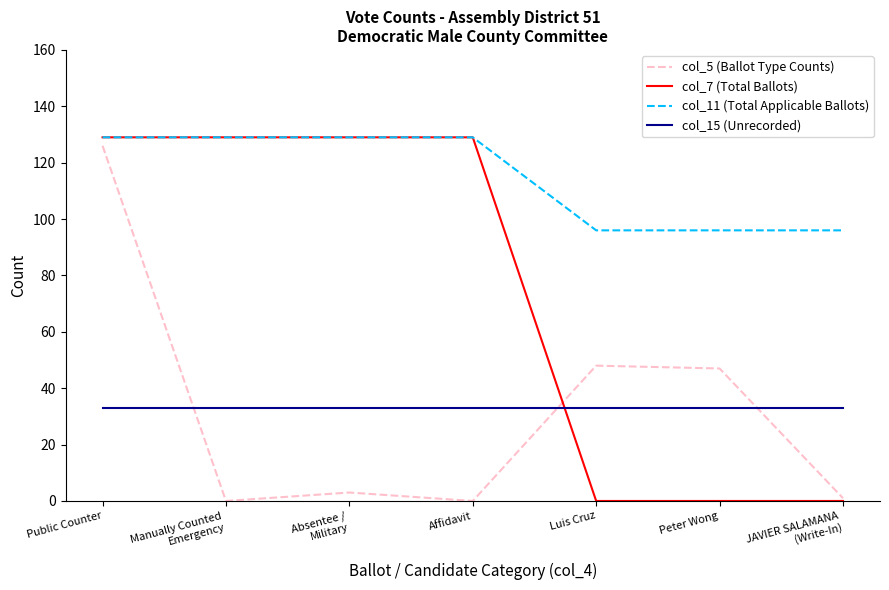

Reading left to right, what are all the values shown in this chart?

col_5 (Ballot Type Counts): 126	0	3	0	48	47	1
col_7 (Total Ballots): 129	129	129	129	0	0	0
col_11 (Total Applicable Ballots): 129	129	129	129	96	96	96
col_15 (Unrecorded): 33	33	33	33	33	33	33